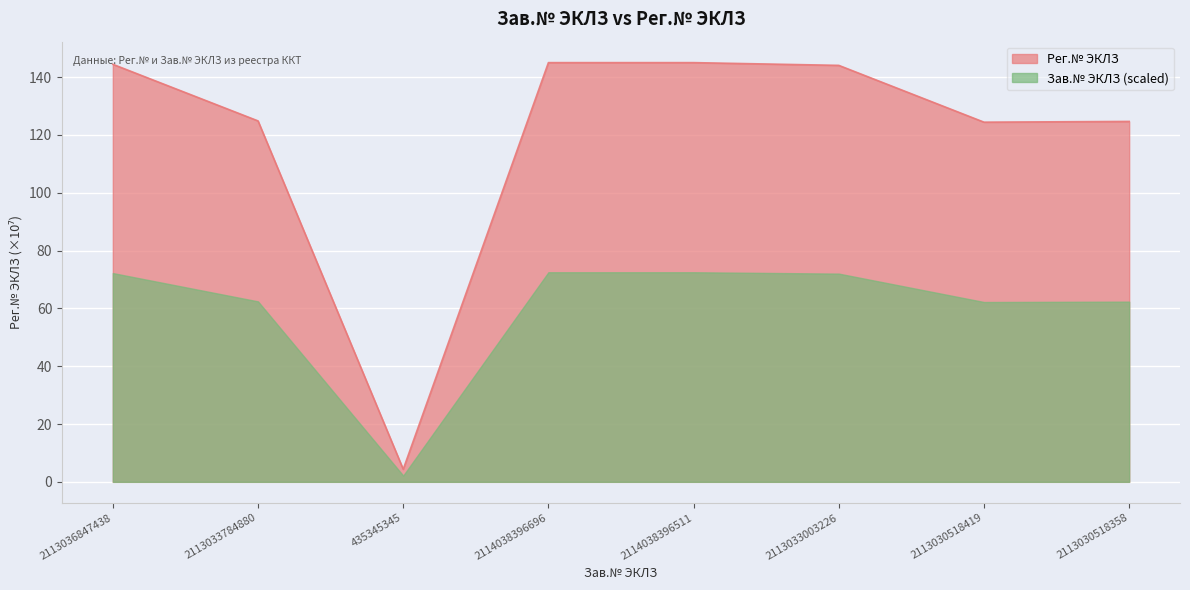

What is the value of the 2nd point from the left?

124.8